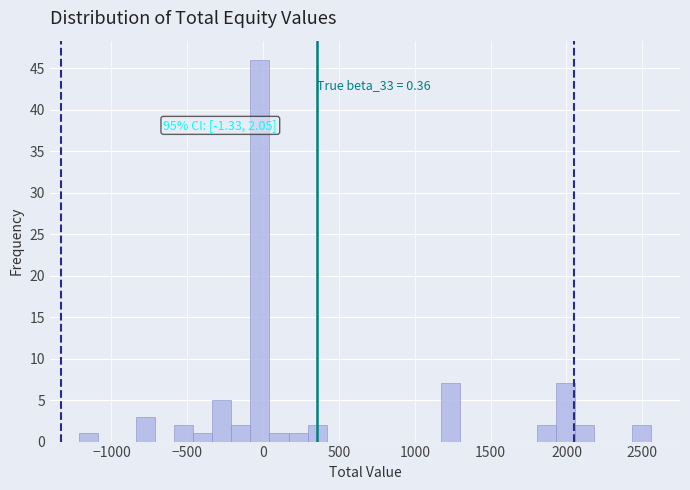

Read against the x-axis, roughly where is the centre of the tallest bar?

0